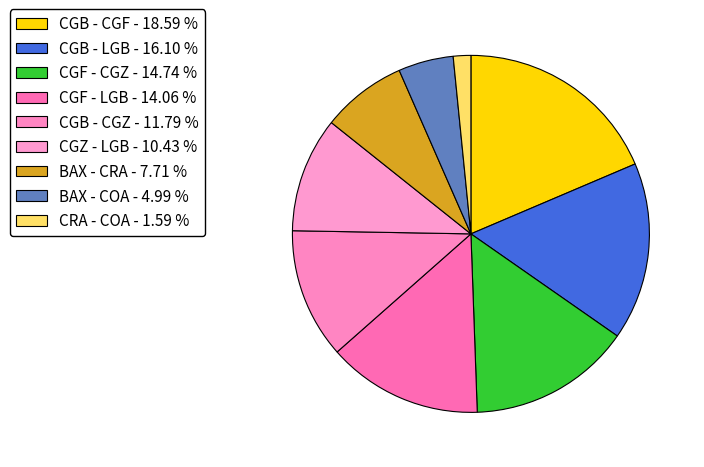

Rank the categories by value from highest to lowest.

CGB - CGF, CGB - LGB, CGF - CGZ, CGF - LGB, CGB - CGZ, CGZ - LGB, BAX - CRA, BAX - COA, CRA - COA